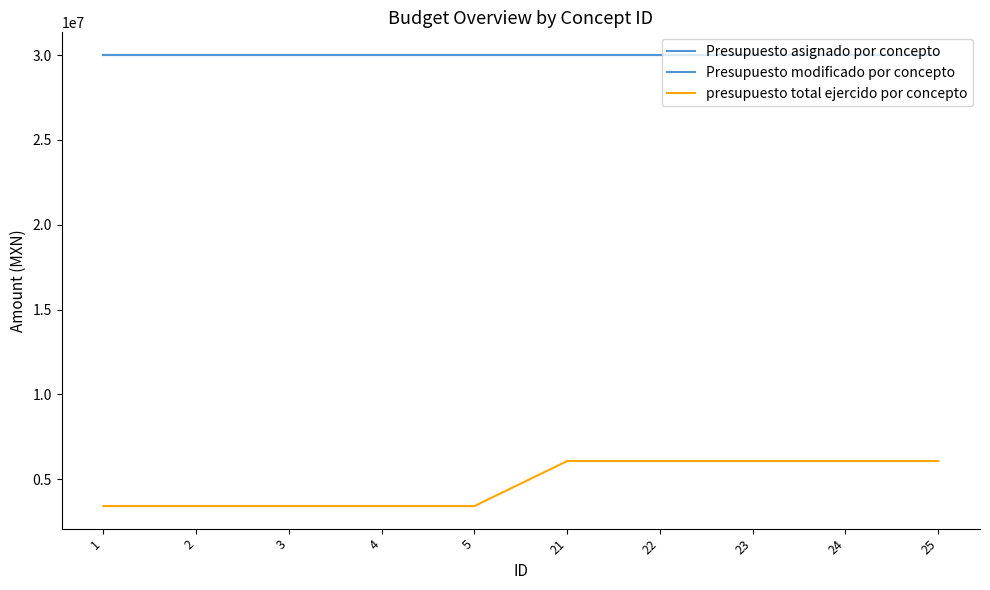

True or false: Presupuesto modificado por concepto and Presupuesto asignado por concepto cross at least once.

False